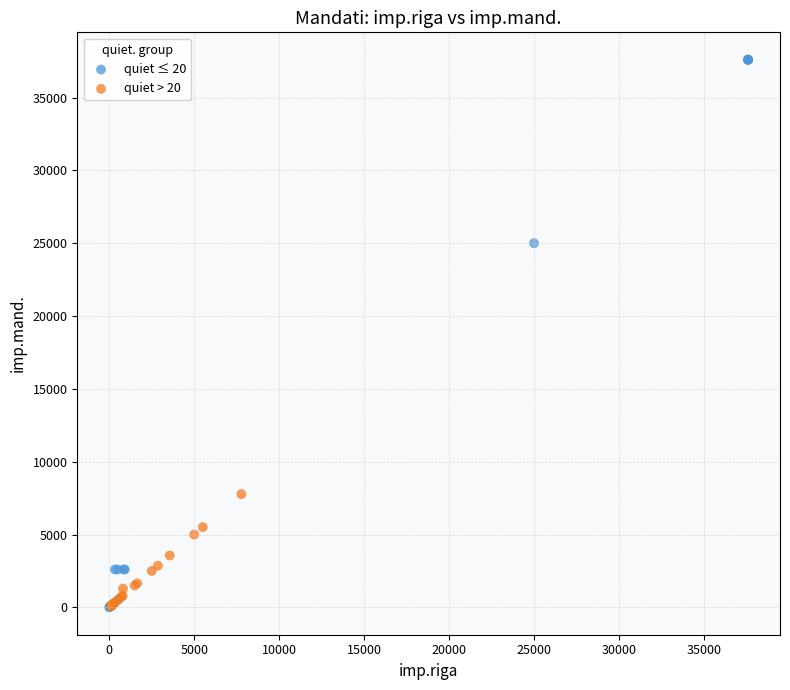

Which series has the largest Y range (max minus min)?

quiet ≤ 20